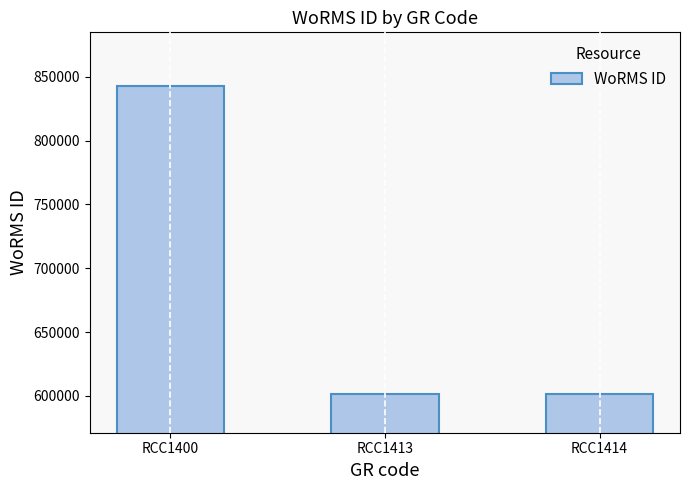

What is the sum of the values at RCC1414 and RCC1400?

1443989